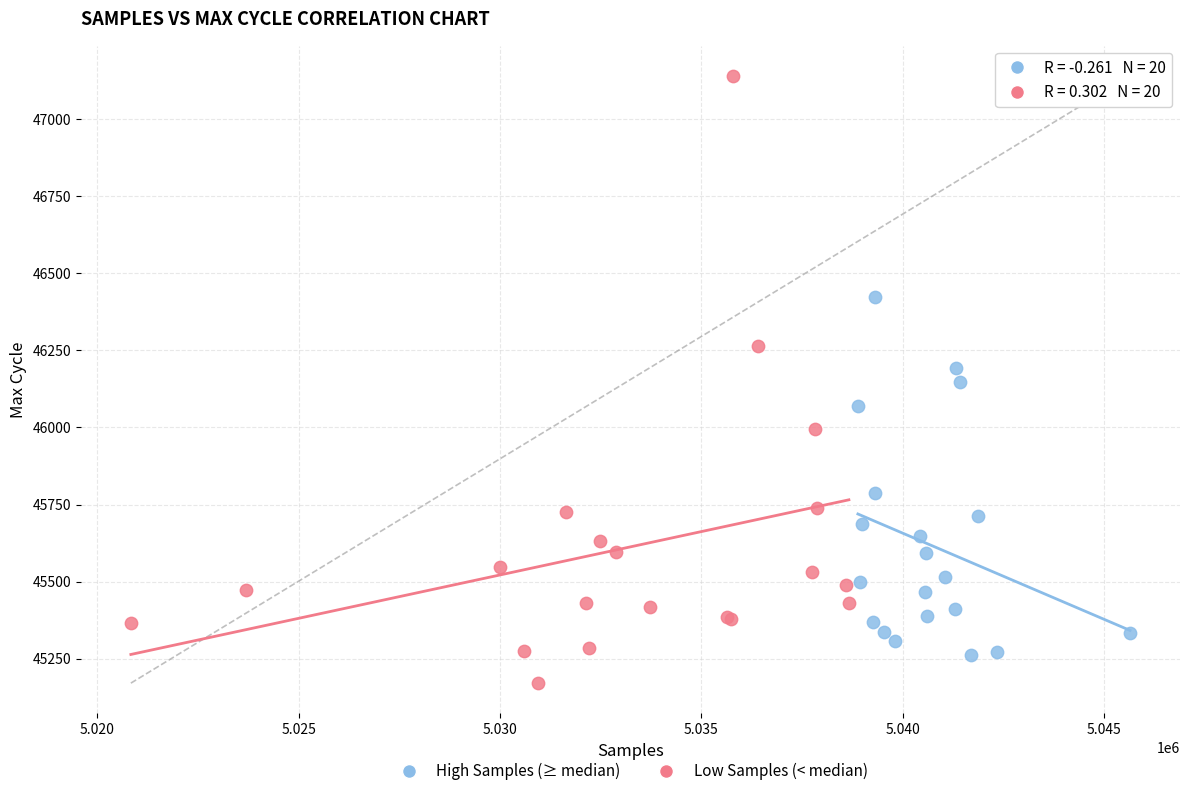

Which series contains the lowest Y value?

Low Samples (< median)